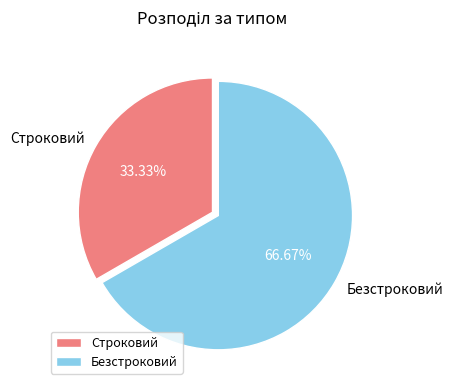

What is the largest slice in the pie chart?

Безстроковий